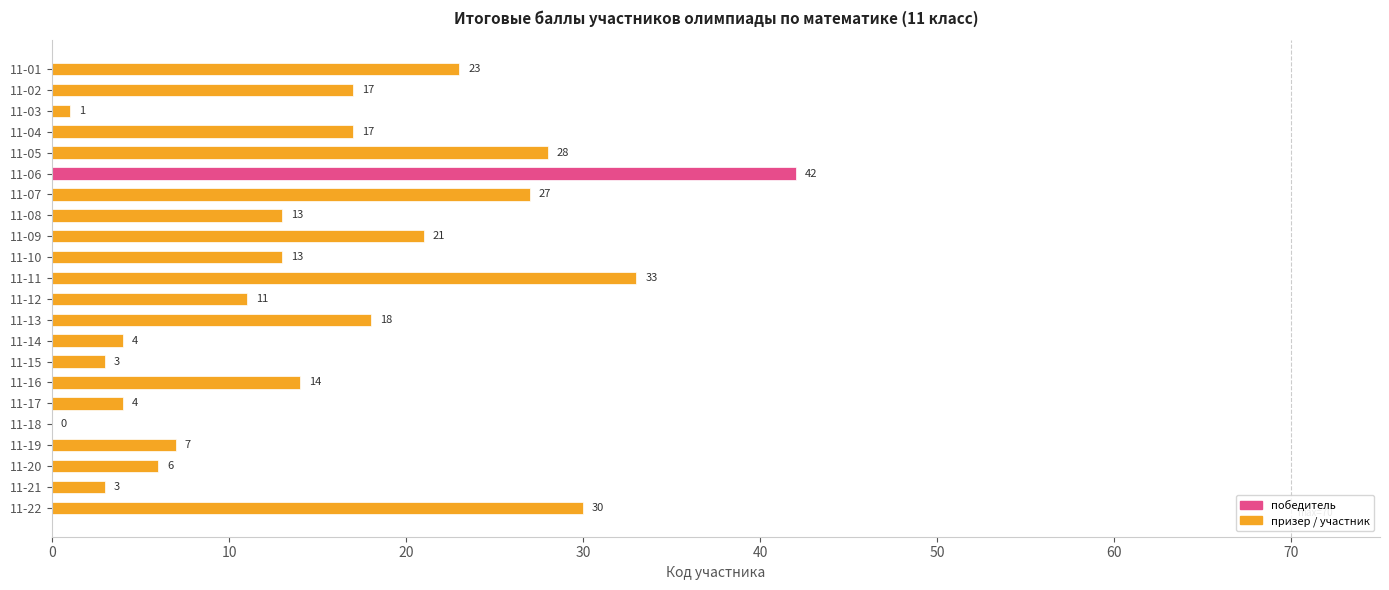

At which label is the value closest to 21?

11-09